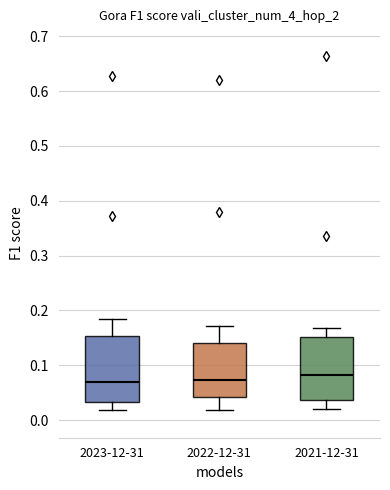

Reading left to right, transcribe this box plot: for each box, give where its median line is, the range the box spans, and where its two whiskers end, as read against the y-axis. The values are not printed on the chart, so give them approximately, as read against the axis.

2023-12-31: median 0.07, box 0.03 to 0.15, whiskers 0.02 to 0.18
2022-12-31: median 0.07, box 0.04 to 0.14, whiskers 0.02 to 0.17
2021-12-31: median 0.08, box 0.04 to 0.15, whiskers 0.02 to 0.17